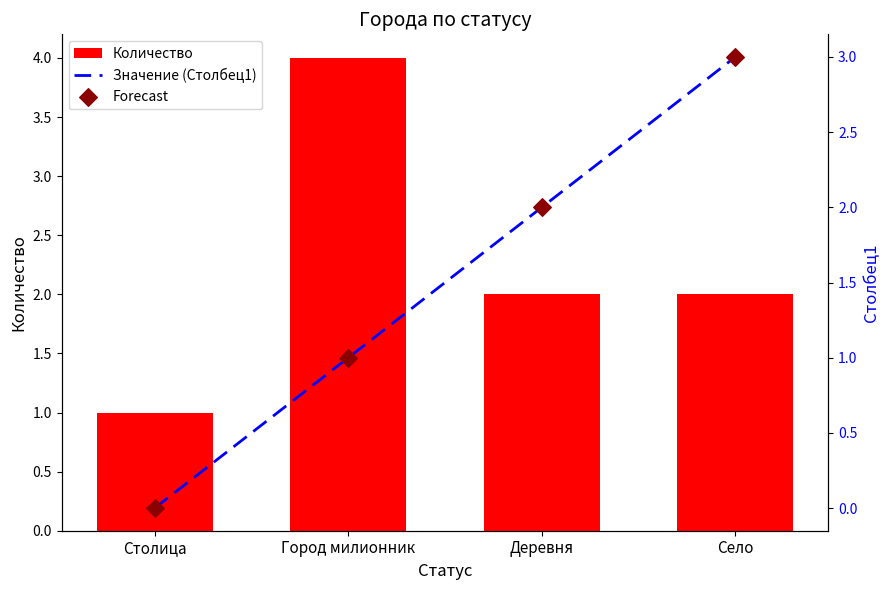

Which series has the largest total across all categories?

Количество